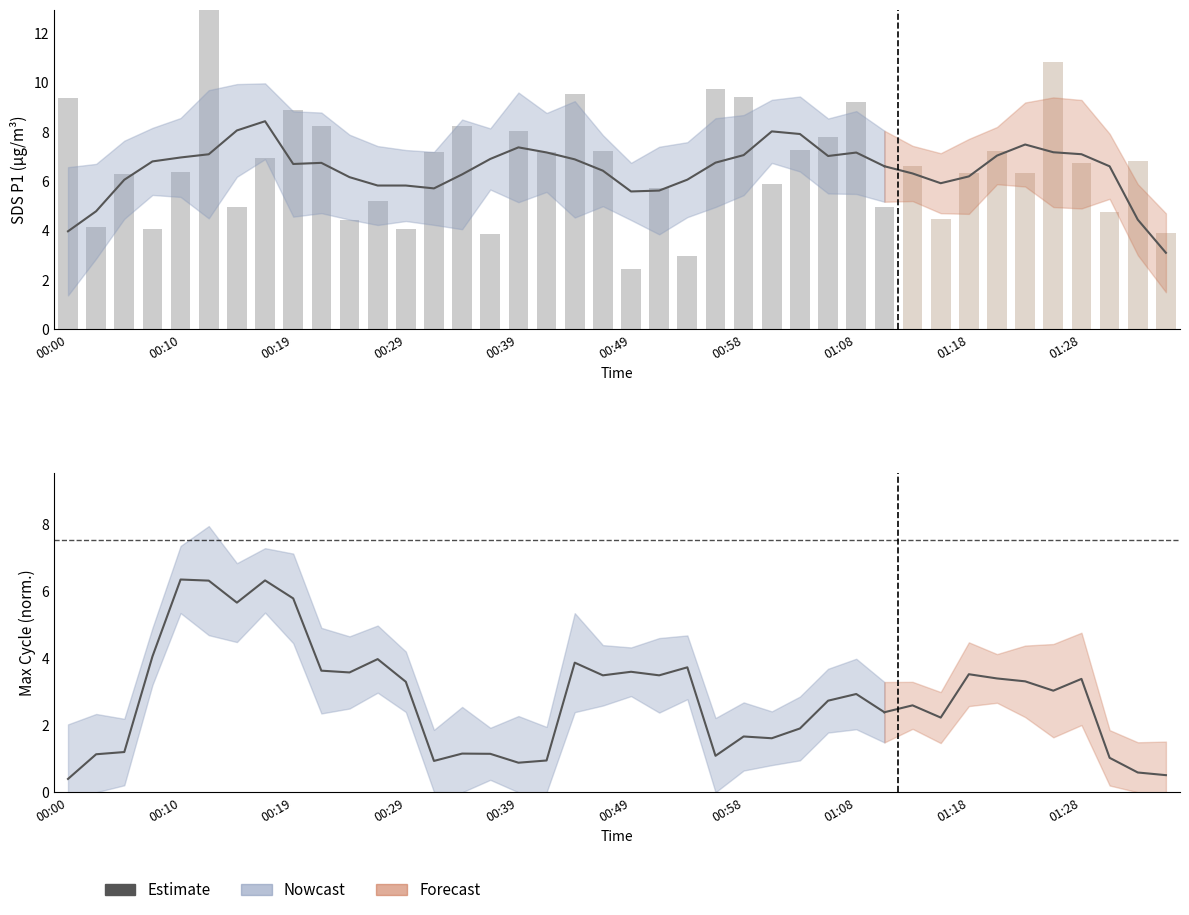

True or false: the data shows 10.0 at 38.

False